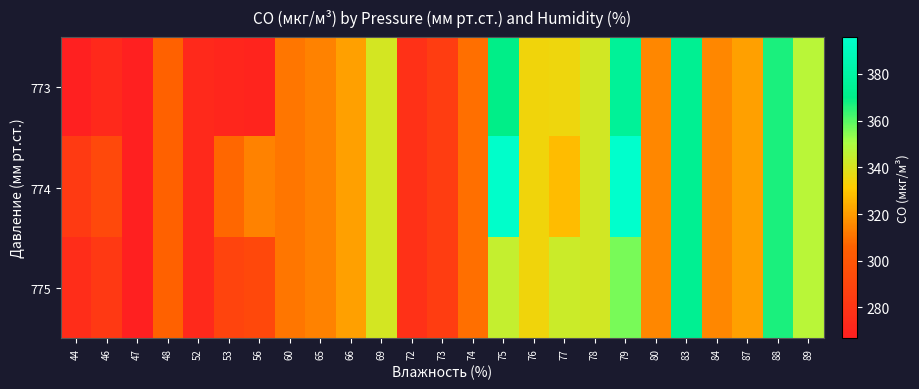

List the series in order of their peak value, highest first.

774, 773, 775